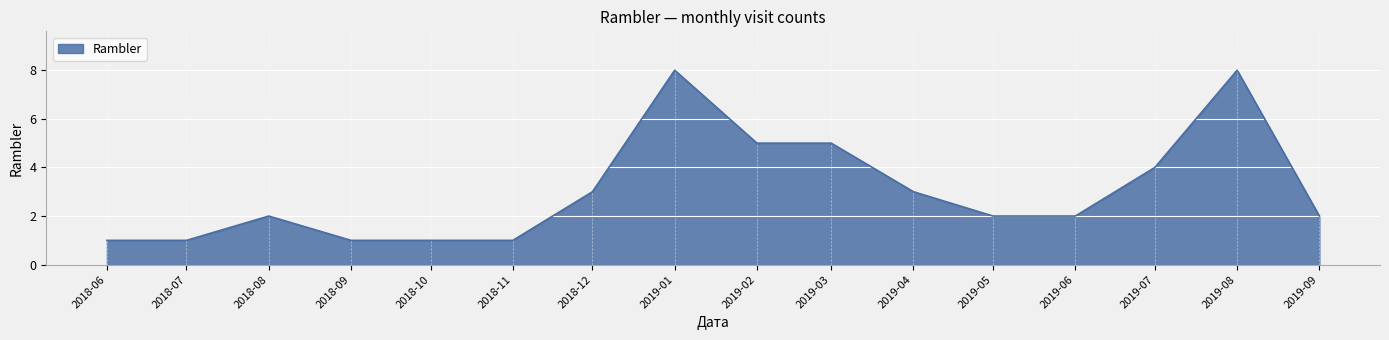

What is the minimum value shown in the chart?

1